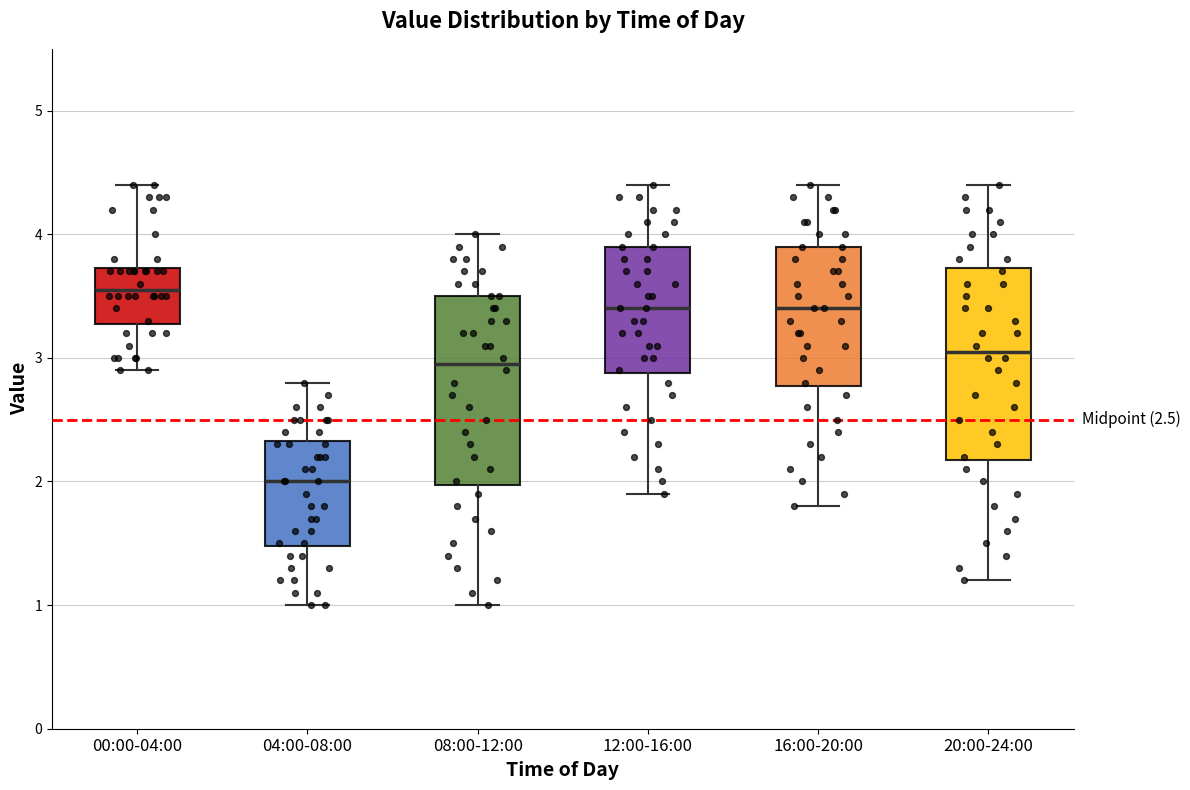

Which box's median line is the lowest?

04:00-08:00